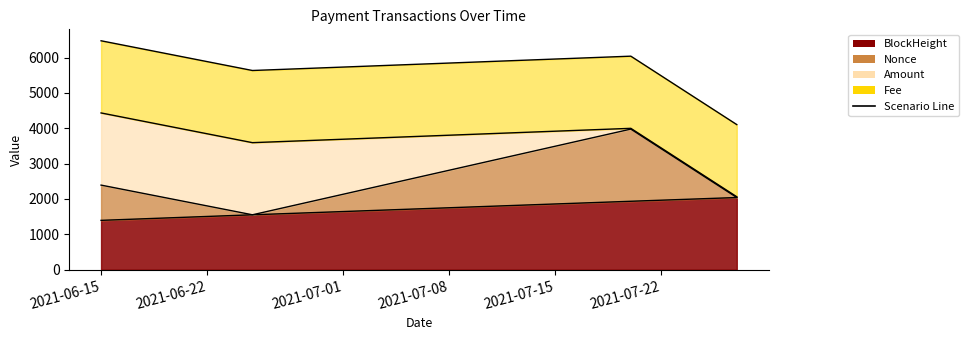

What is the smallest value displayed?

1395.5